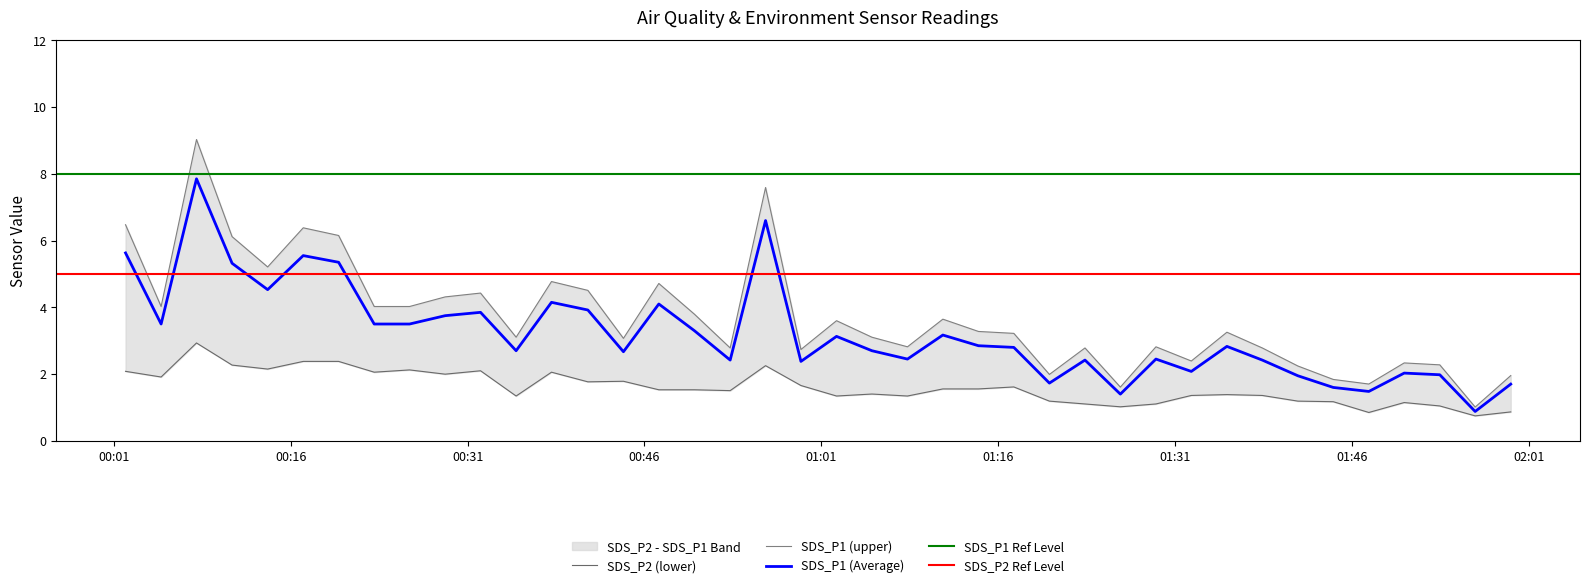

Which series has the largest total across all categories?

SDS_P1